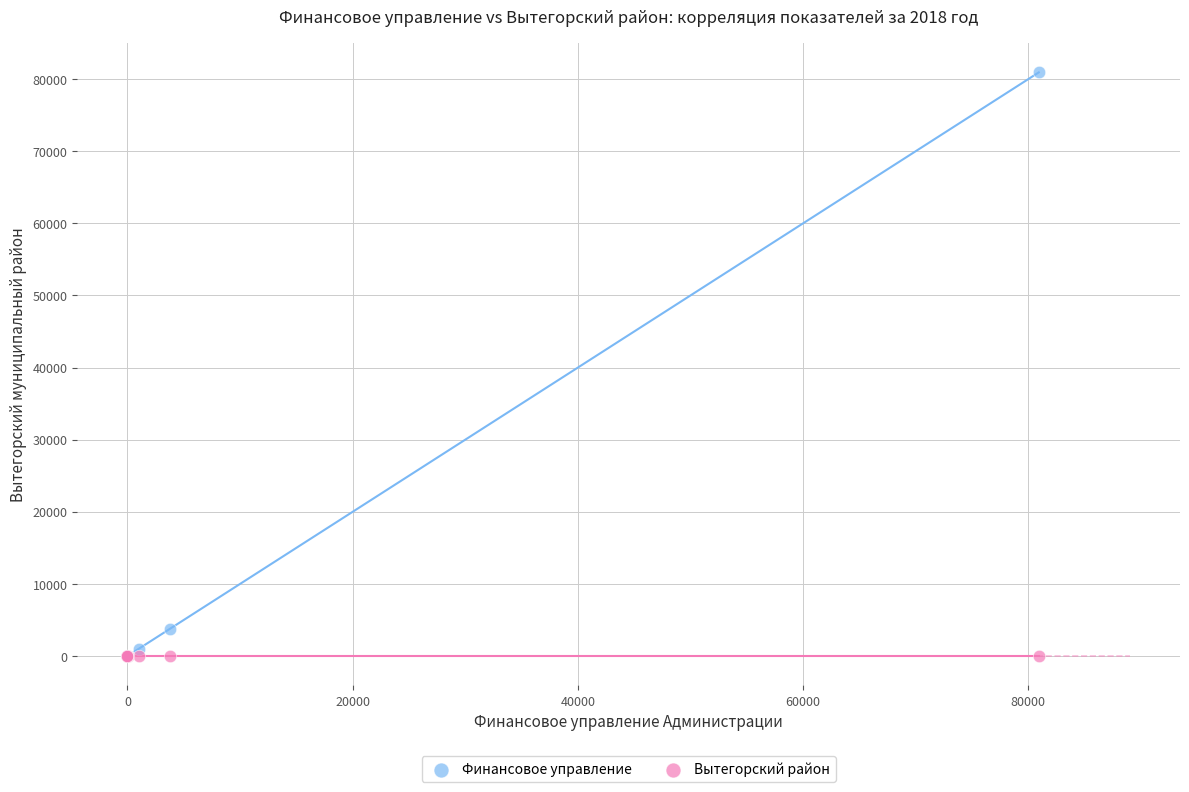

What are all the series names shown in the legend?

Финансовое управление, Вытегорский район